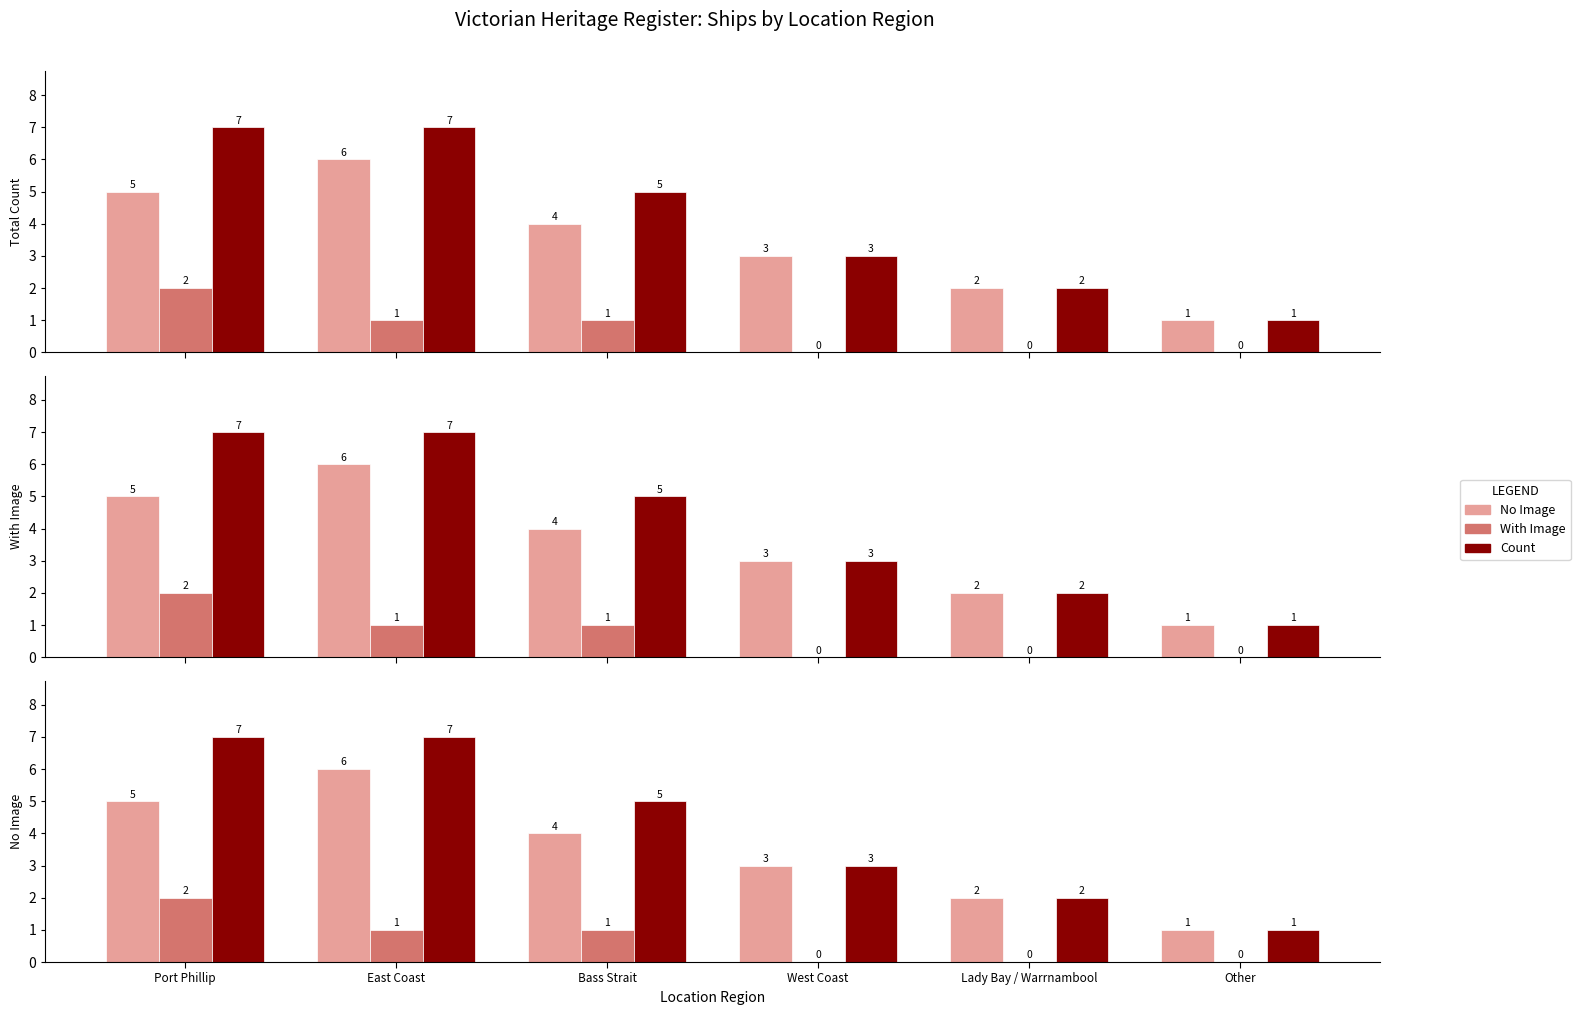

How many bars are there in each group?

3